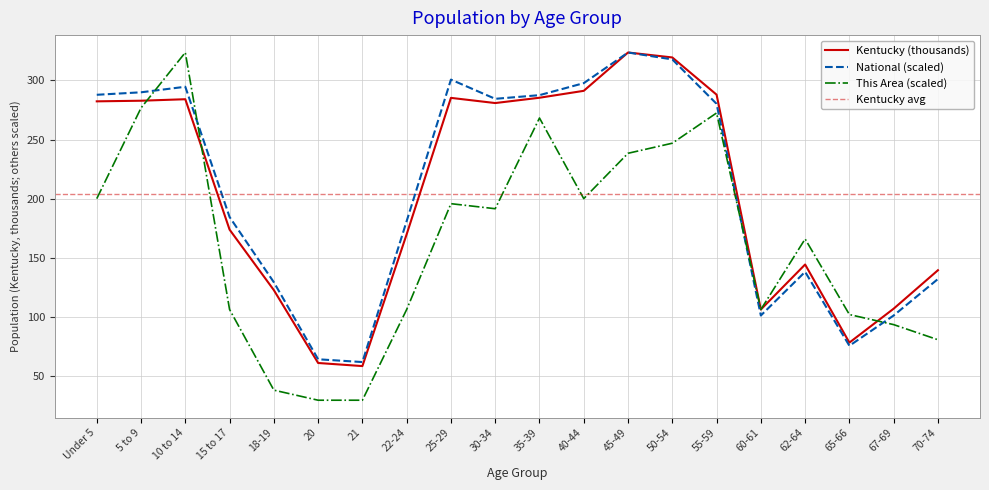

What is the total value across all series at 62-64?

448.9